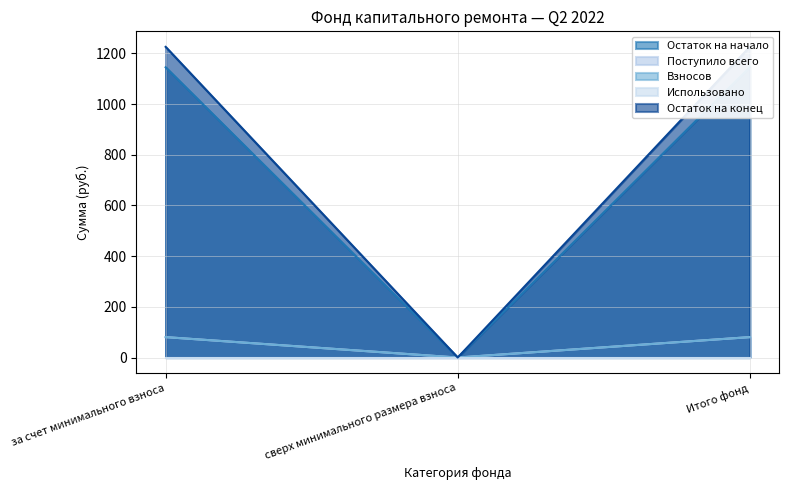

Read the Поступило всего value at Итого фонд.

1145.0